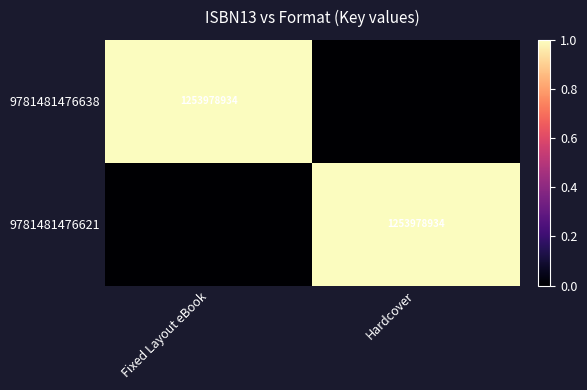

Which has a higher value, Fixed Layout eBook or Hardcover?

Fixed Layout eBook